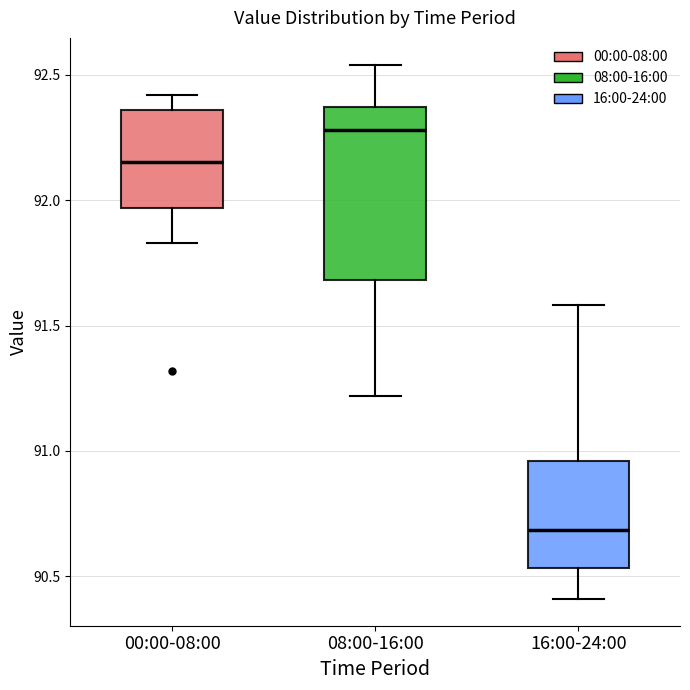

Comparing the boxes themselves (not the whiskers), which one is the tallest?

08:00-16:00